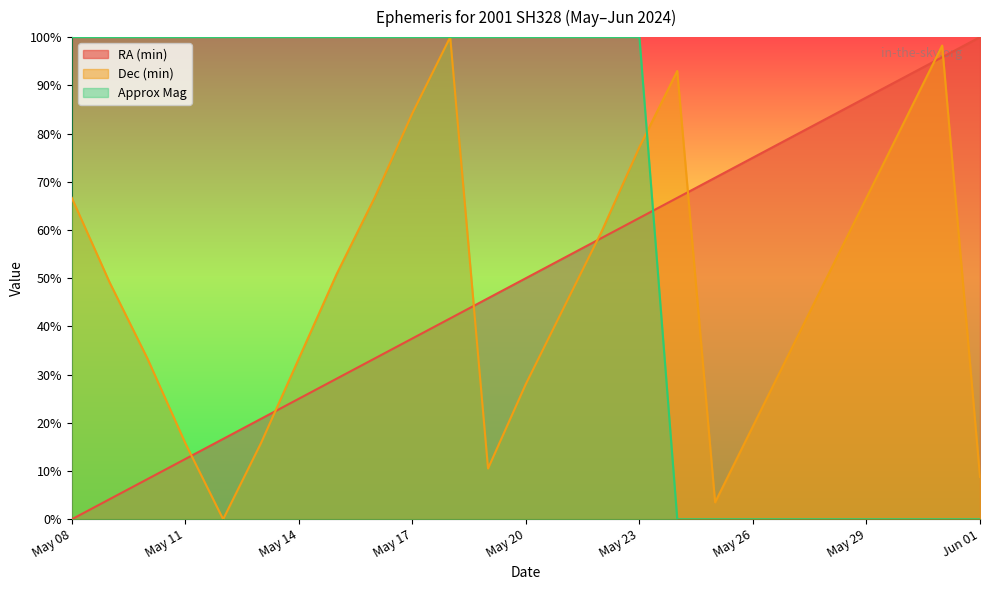

Is the value of Dec (min) at May 08 greater than the value of RA (min) at May 08?

Yes